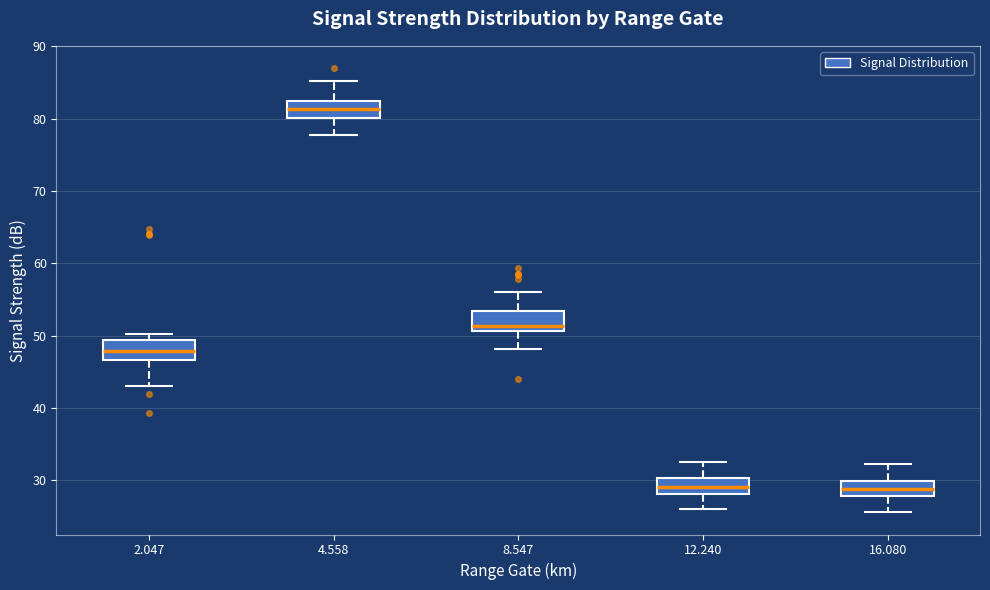

Reading left to right, transcribe this box plot: for each box, give where its median line is, the range the box spans, and where its two whiskers end, as read against the y-axis. The values are not printed on the chart, so give them approximately, as read against the axis.

2.047: median 48, box 47 to 49, whiskers 43 to 50
4.558: median 81, box 80 to 83, whiskers 78 to 85
8.547: median 51 (just above the box's lower edge), box 51 to 53, whiskers 48 to 56
12.240: median 29, box 28 to 30, whiskers 26 to 33
16.080: median 29, box 28 to 30, whiskers 26 to 32